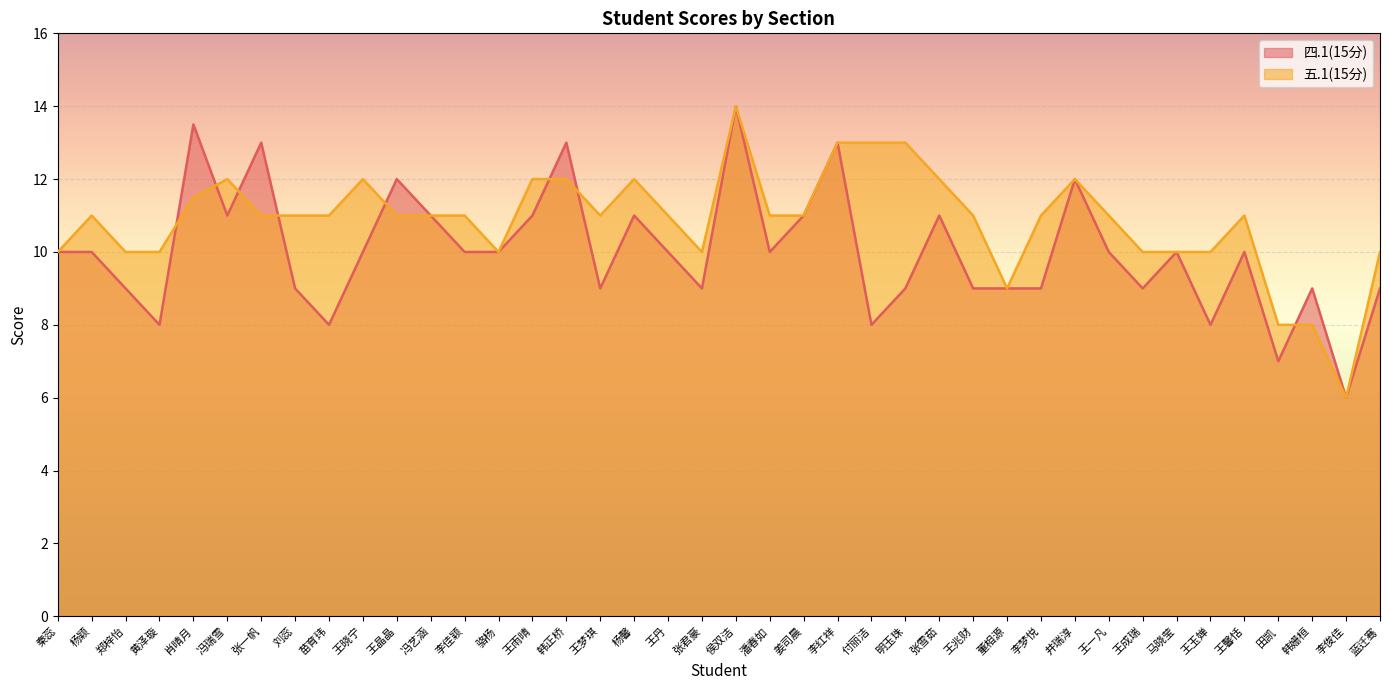

Between which two adjacent categories do 五.1(15分) and 四.1(15分) first intersect?

黄泽璇 and 肖晴月